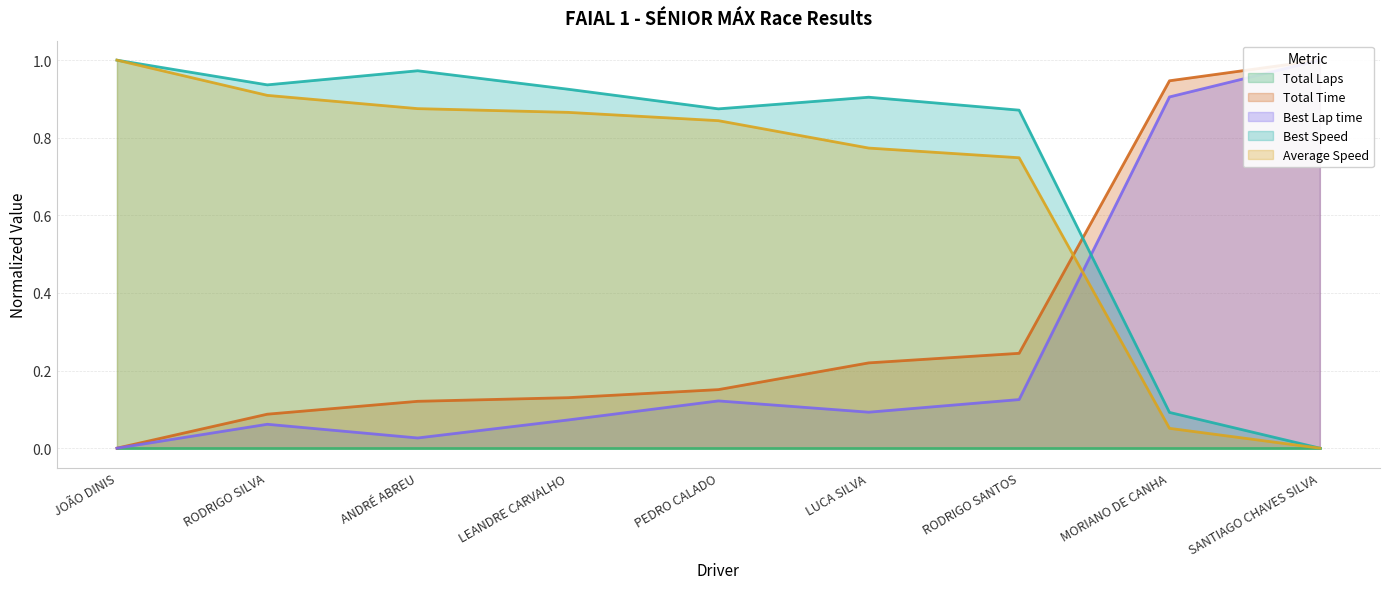

True or false: Average Speed has more than 1 interior local peaks.

False